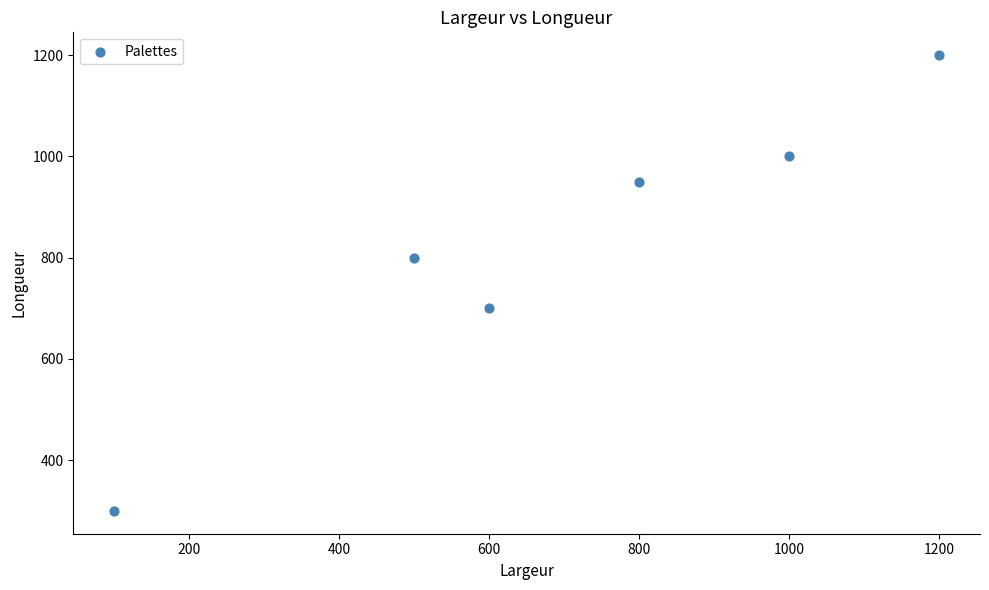

What is the range of Y values (max minus min)?

900